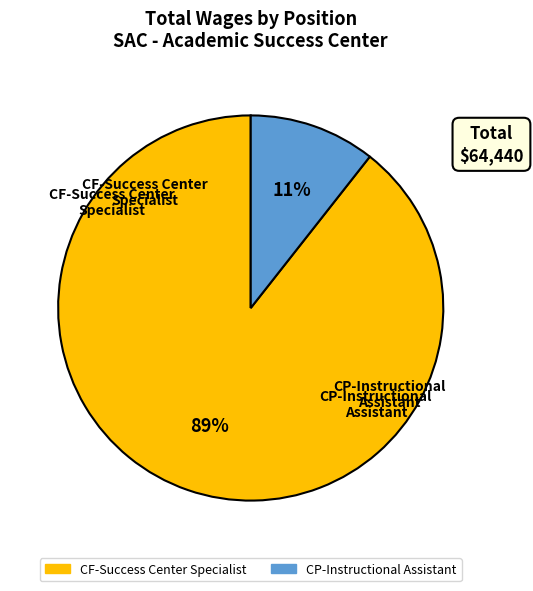

To the nearest percent, what is the combined percentage of CF-Success Center Specialist and CP-Instructional Assistant?

100%